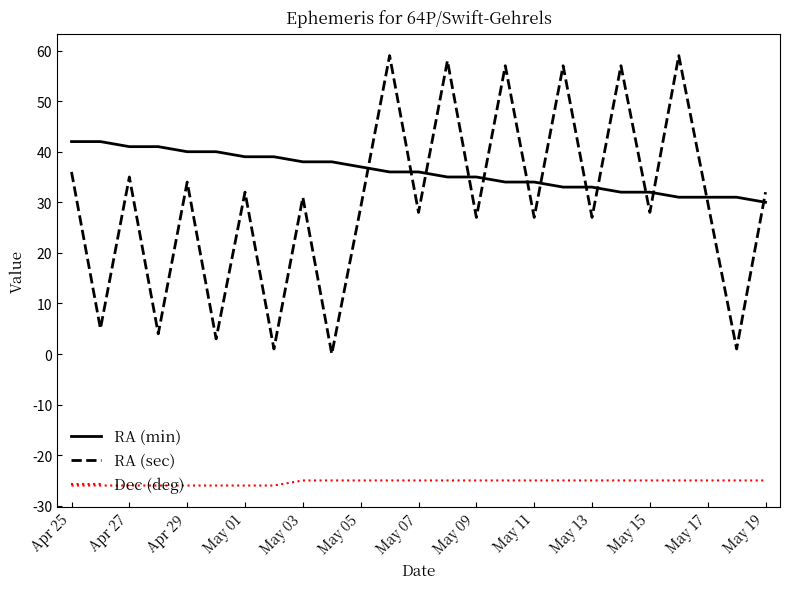

Which series has the largest range (max minus min)?

RA (sec)